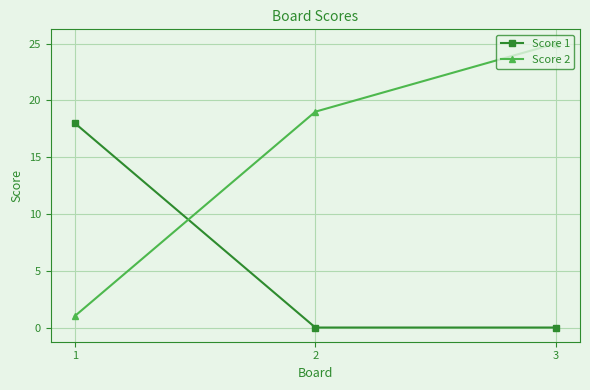

What is the greatest value displayed?

25